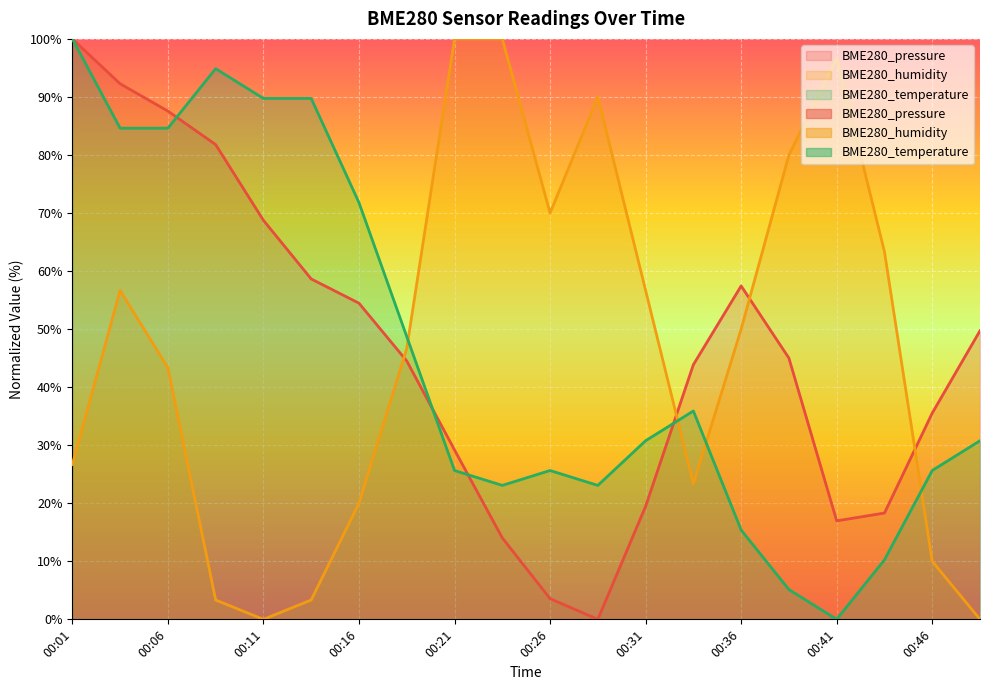

Reading left to right, extract all data points from this chart.

BME280_pressure: 00:01=100.0	00:04=92.3	00:06=87.6	00:09=81.8	00:11=68.7	00:14=58.6	00:16=54.5	00:19=44.5	00:21=29.2	00:24=14.0	00:26=3.6	00:29=0.0	00:31=19.5	00:34=43.9	00:36=57.4	00:39=45.0	00:41=17.0	00:44=18.3	00:46=35.5	00:49=49.7
BME280_humidity: 00:01=26.7	00:04=56.7	00:06=43.3	00:09=3.3	00:11=0.0	00:14=3.3	00:16=20.0	00:19=46.7	00:21=100.0	00:24=100.0	00:26=70.0	00:29=90.0	00:31=56.7	00:34=23.3	00:36=50.0	00:39=80.0	00:41=96.7	00:44=63.3	00:46=10.0	00:49=0.0
BME280_temperature: 00:01=100.0	00:04=84.6	00:06=84.6	00:09=94.9	00:11=89.7	00:14=89.7	00:16=71.8	00:19=48.7	00:21=25.6	00:24=23.1	00:26=25.6	00:29=23.1	00:31=30.8	00:34=35.9	00:36=15.4	00:39=5.1	00:41=0.0	00:44=10.3	00:46=25.6	00:49=30.8